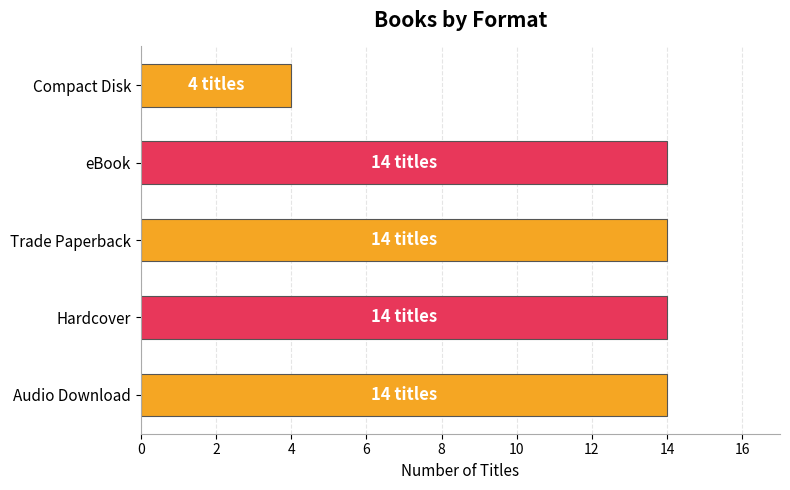

How many bars are there in total?

5